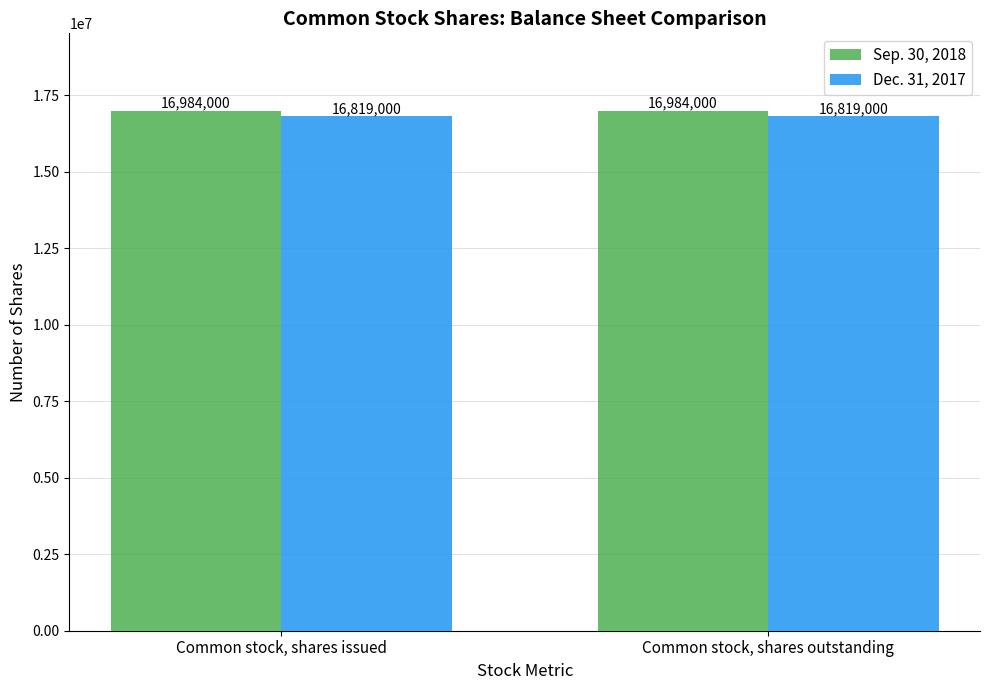

What is the greatest value displayed?

16984000